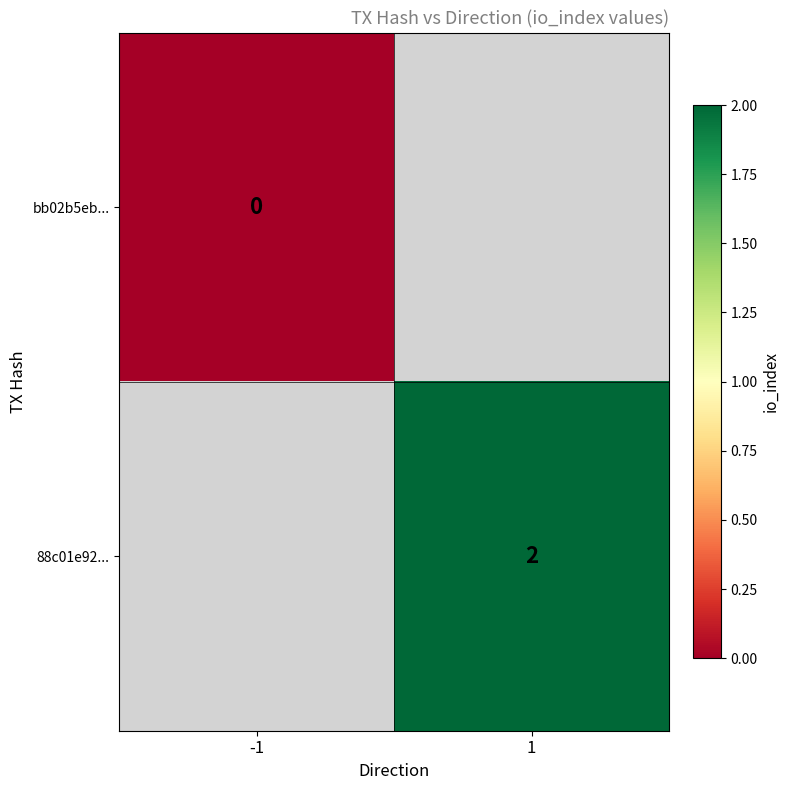

Is the value of bb02b5eb... at 1 greater than the value of 88c01e92... at 1?

No